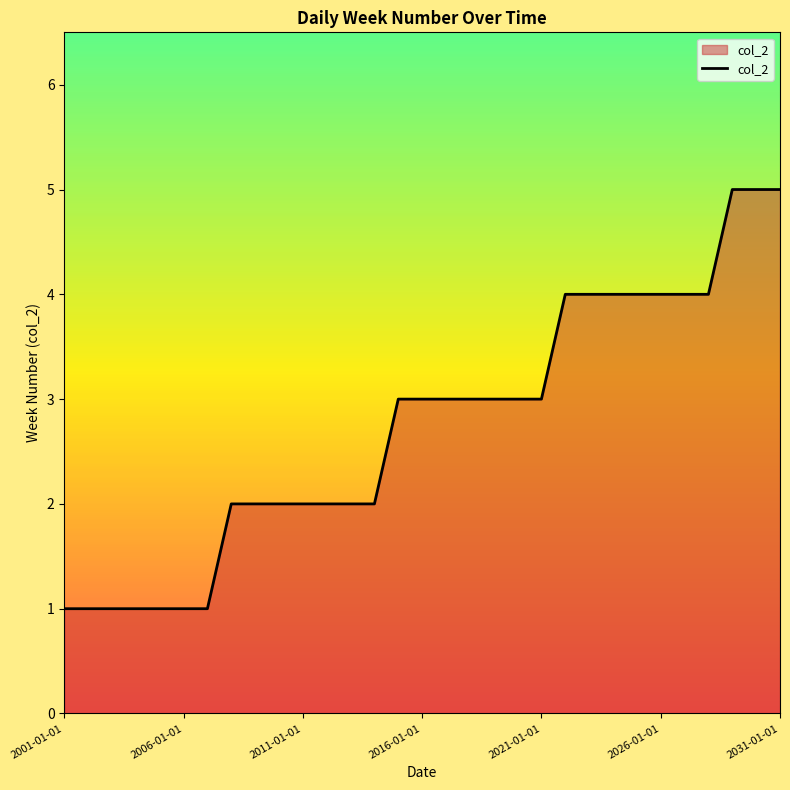

What is the minimum value shown in the chart?

1